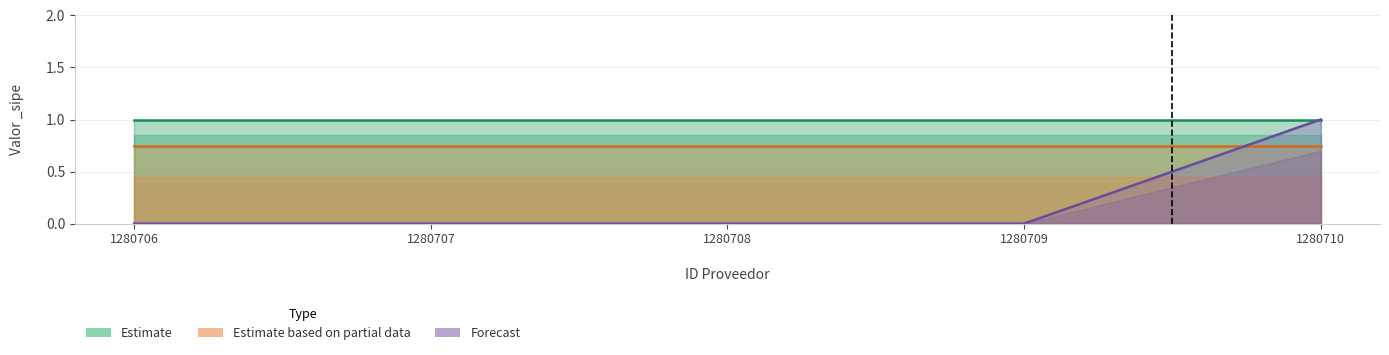

Rank the series by their maximum value, from lowest to highest.

Estimate based on partial data, Estimate, Forecast